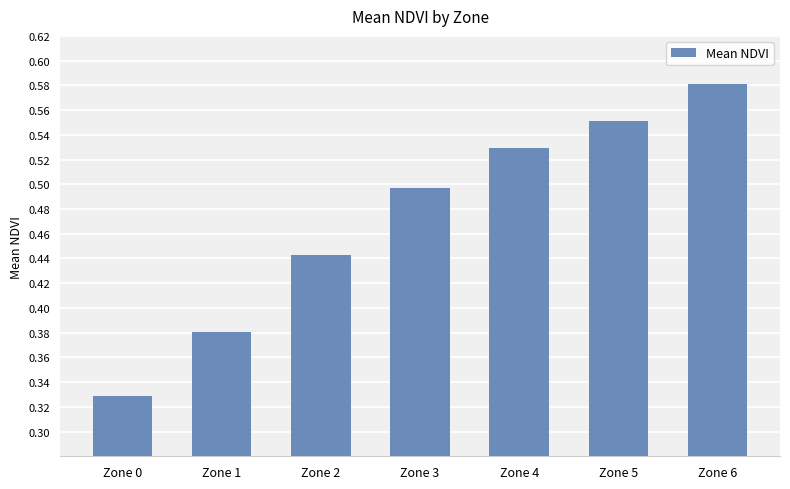

What is the change in value from Zone 1 to Zone 3?

+0.1